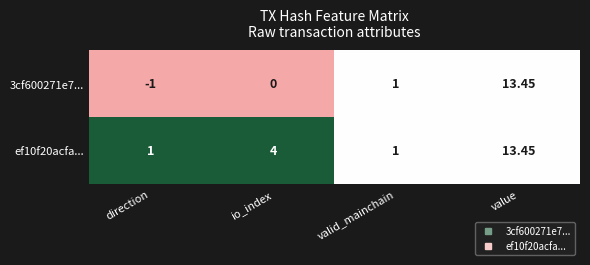

Which category has the highest value in the 3cf600271e7... series?

value